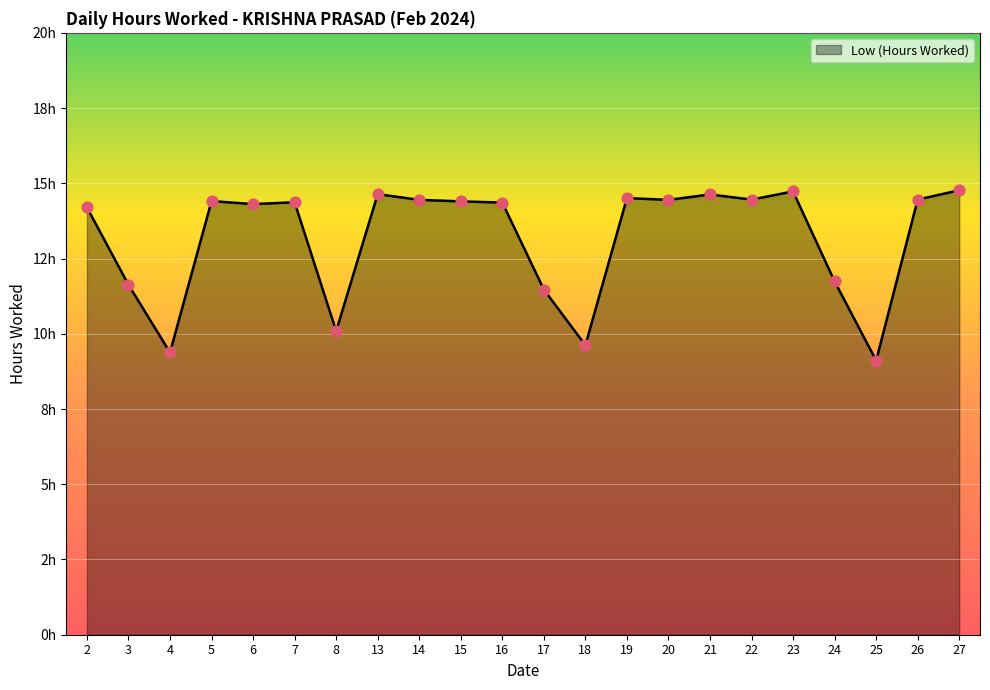

Approximately how many times larger is the value at 18 compared to 25?

1.1